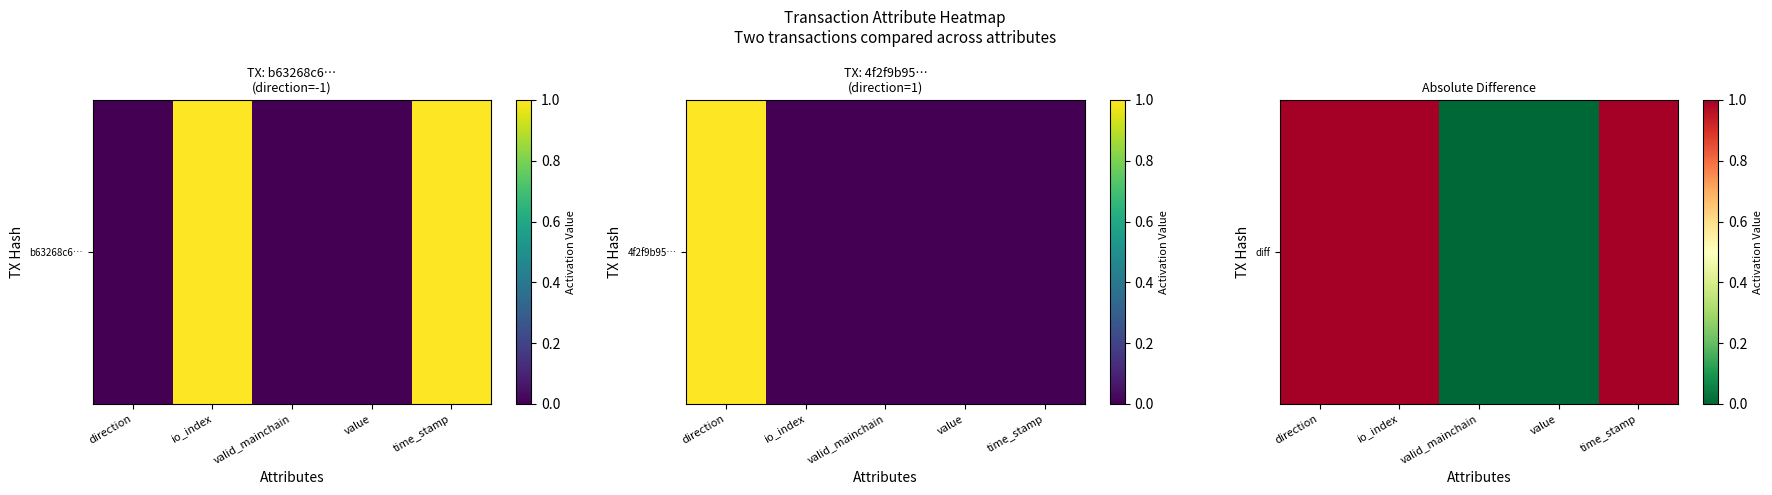

How many values are between 0 and 1?

5